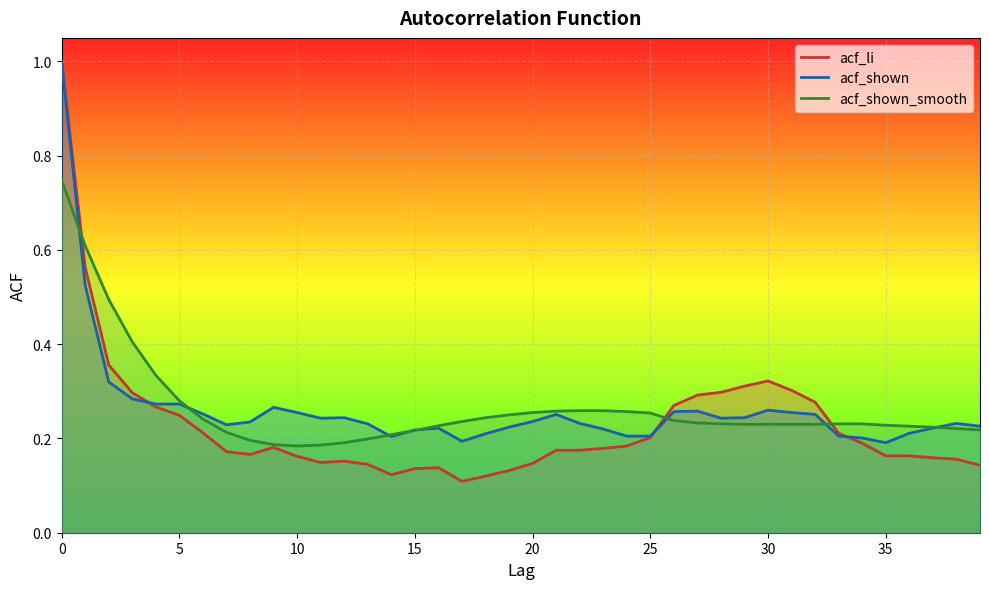

Reading left to right, extract all data points from this chart.

acf_li: 0=1.0	1=0.6	2=0.4	3=0.3	4=0.3	5=0.2	6=0.2	7=0.2	8=0.2	9=0.2	10=0.2	11=0.1	12=0.2	13=0.1	14=0.1	15=0.1	16=0.1	17=0.1	18=0.1	19=0.1	20=0.1	21=0.2	22=0.2	23=0.2	24=0.2	25=0.2	26=0.3	27=0.3	28=0.3	29=0.3	30=0.3	31=0.3	32=0.3	33=0.2	34=0.2	35=0.2	36=0.2	37=0.2	38=0.2	39=0.1
acf_shown: 0=1.0	1=0.5	2=0.3	3=0.3	4=0.3	5=0.3	6=0.3	7=0.2	8=0.2	9=0.3	10=0.3	11=0.2	12=0.2	13=0.2	14=0.2	15=0.2	16=0.2	17=0.2	18=0.2	19=0.2	20=0.2	21=0.3	22=0.2	23=0.2	24=0.2	25=0.2	26=0.3	27=0.3	28=0.2	29=0.2	30=0.3	31=0.3	32=0.3	33=0.2	34=0.2	35=0.2	36=0.2	37=0.2	38=0.2	39=0.2
acf_shown_smooth: 0=0.7	1=0.6	2=0.5	3=0.4	4=0.3	5=0.3	6=0.2	7=0.2	8=0.2	9=0.2	10=0.2	11=0.2	12=0.2	13=0.2	14=0.2	15=0.2	16=0.2	17=0.2	18=0.2	19=0.2	20=0.3	21=0.3	22=0.3	23=0.3	24=0.3	25=0.3	26=0.2	27=0.2	28=0.2	29=0.2	30=0.2	31=0.2	32=0.2	33=0.2	34=0.2	35=0.2	36=0.2	37=0.2	38=0.2	39=0.2